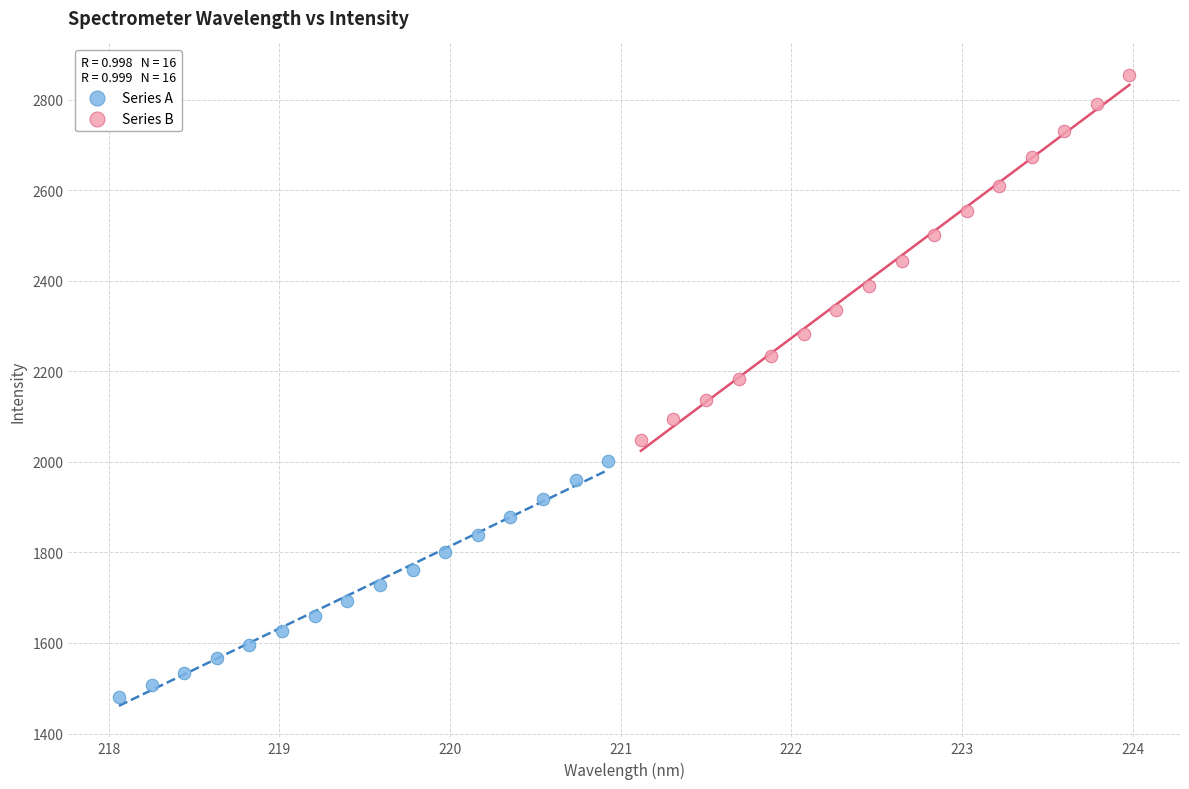

Which series reaches the maximum Y coordinate?

Series B